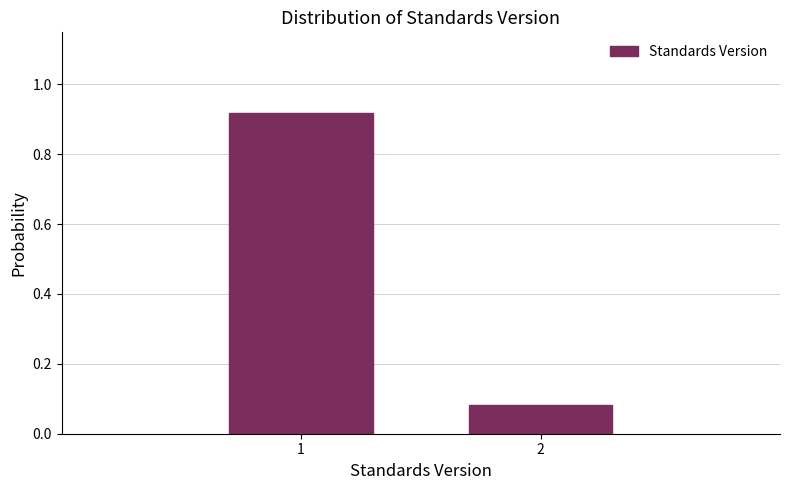

What is the difference between the maximum and minimum values?

0.8